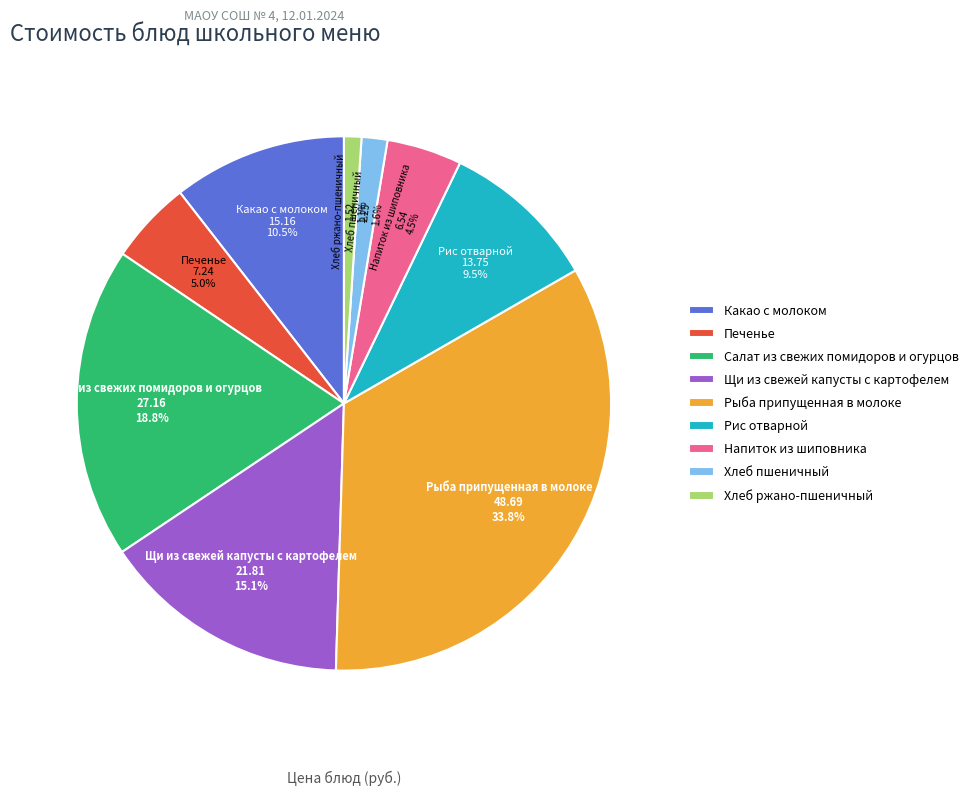

How many slices are in this pie chart?

9